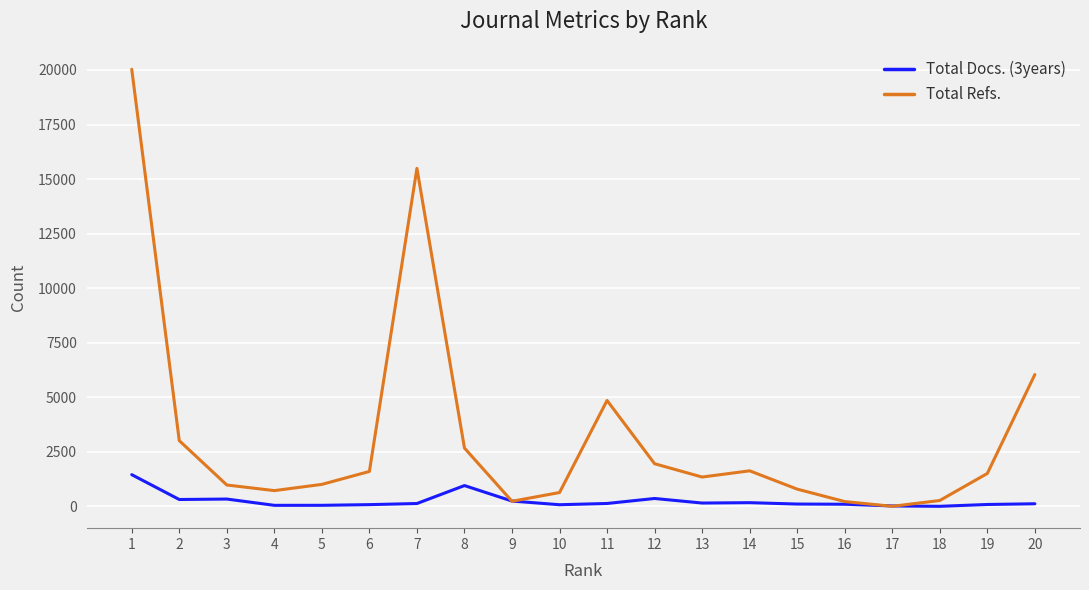

How many lines are shown in the chart?

2